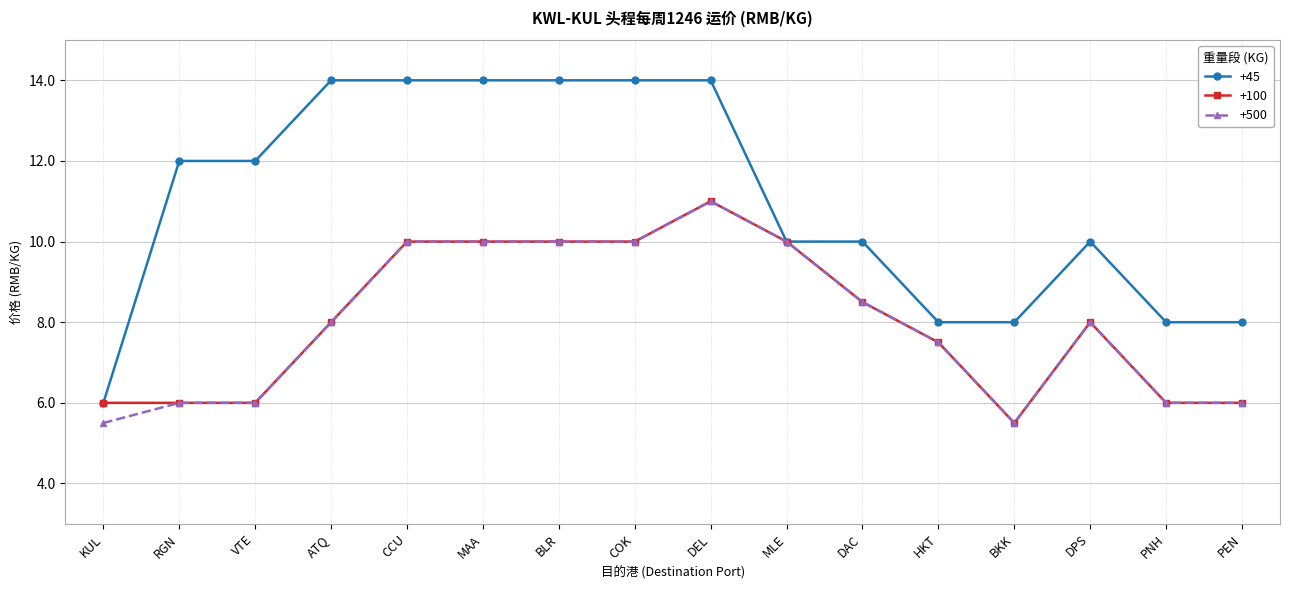

Is it true that +45 equals 22.8 at COK?

False